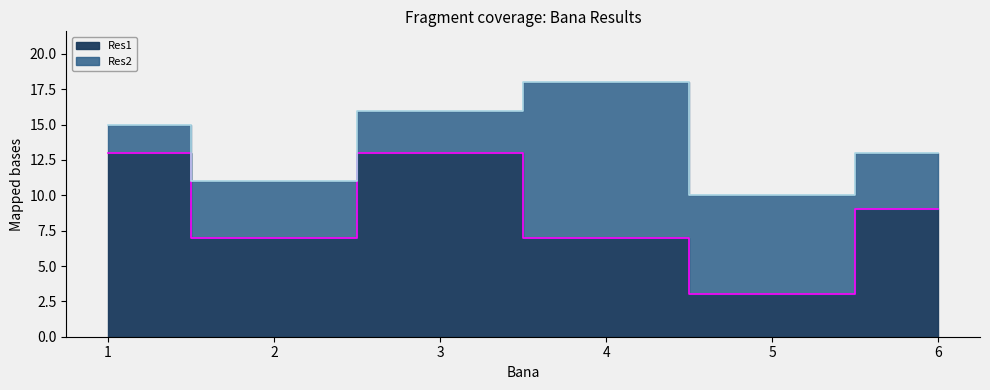

Where is the data nearest to the value 8?

2